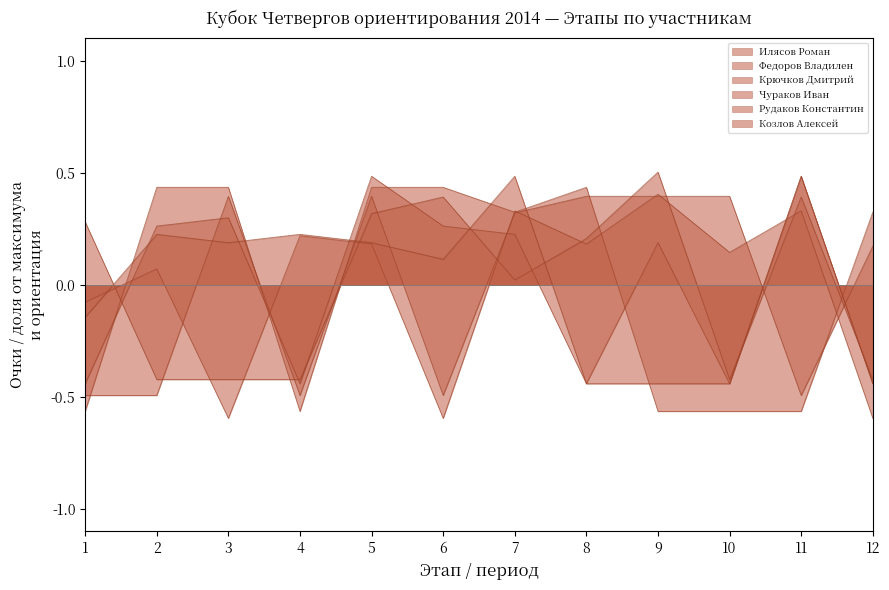

At which category does Козлов Алексей reach its first local peak?

2